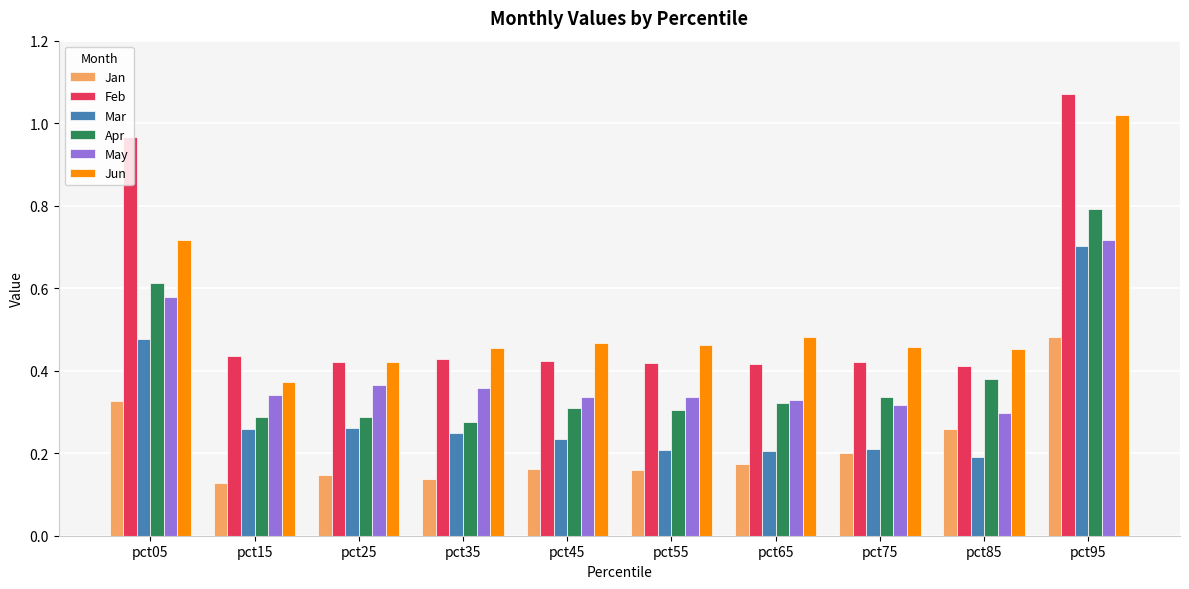

Which series changed the most between pct55 and pct75?

Jan